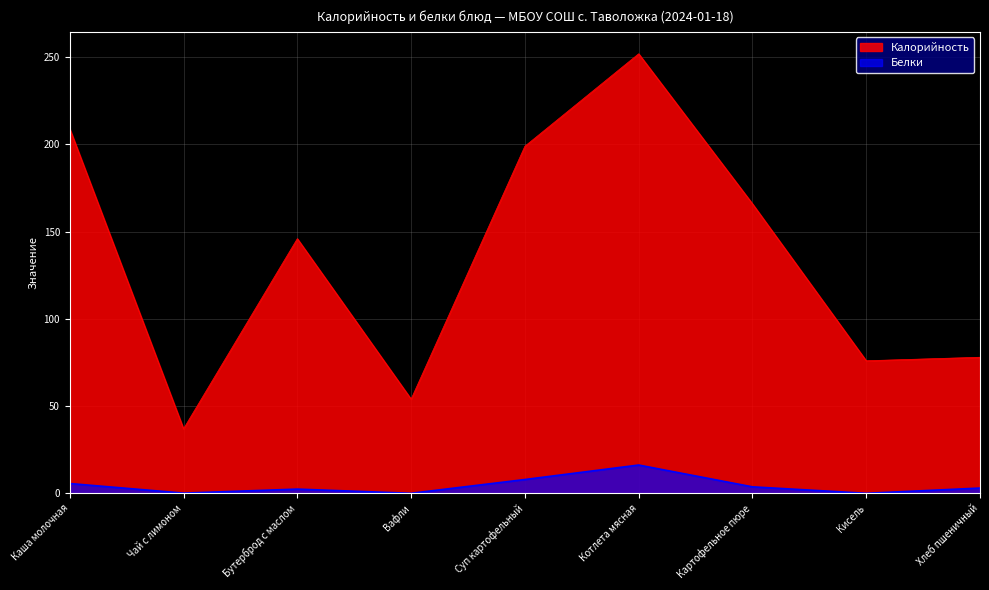

Where is the first local maximum for Белки?

Бутерброд с маслом